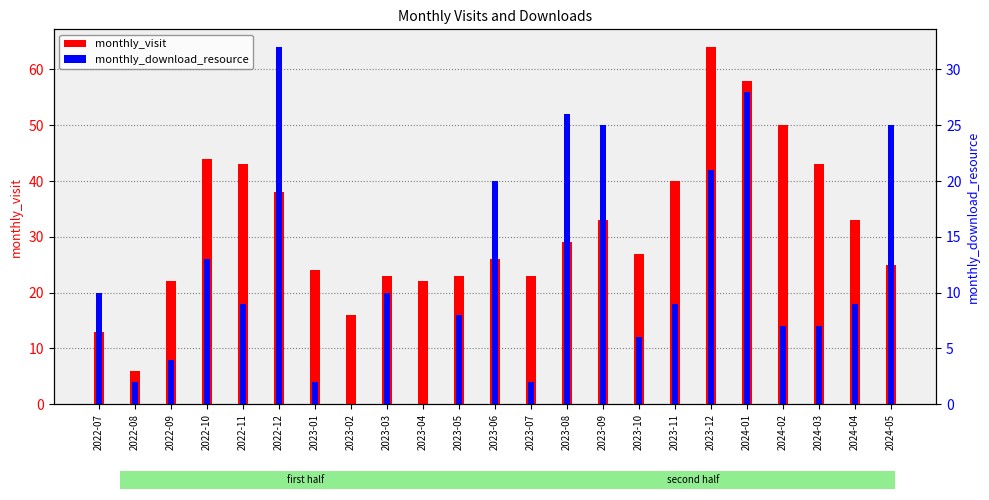

The value of monthly_visit at 2022-12 is 8. True or false?

False